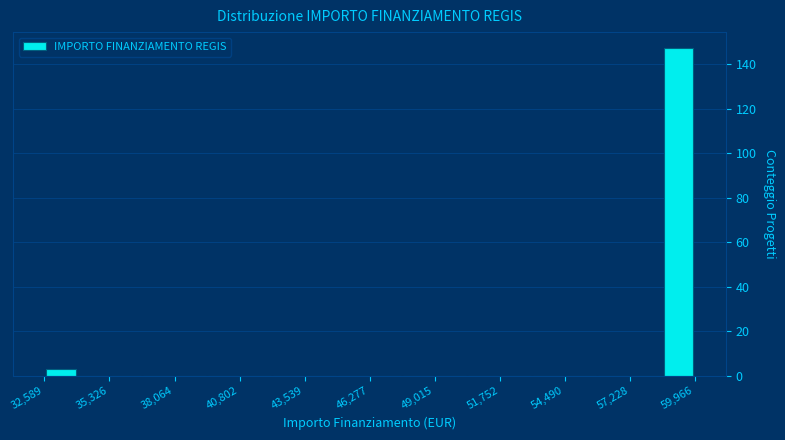

Around what value on the x-axis is the tallest bar? Give the approximate position of its centre, as read against the axis.

59500